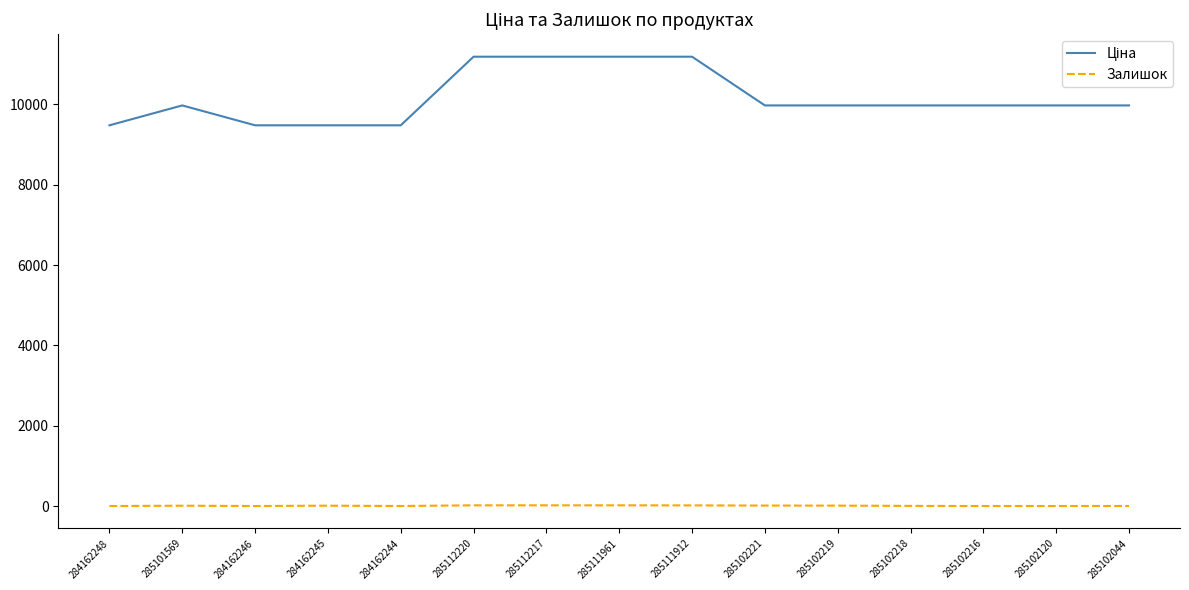

What is the spread (max minus min) of values at 285102216?

9975.0